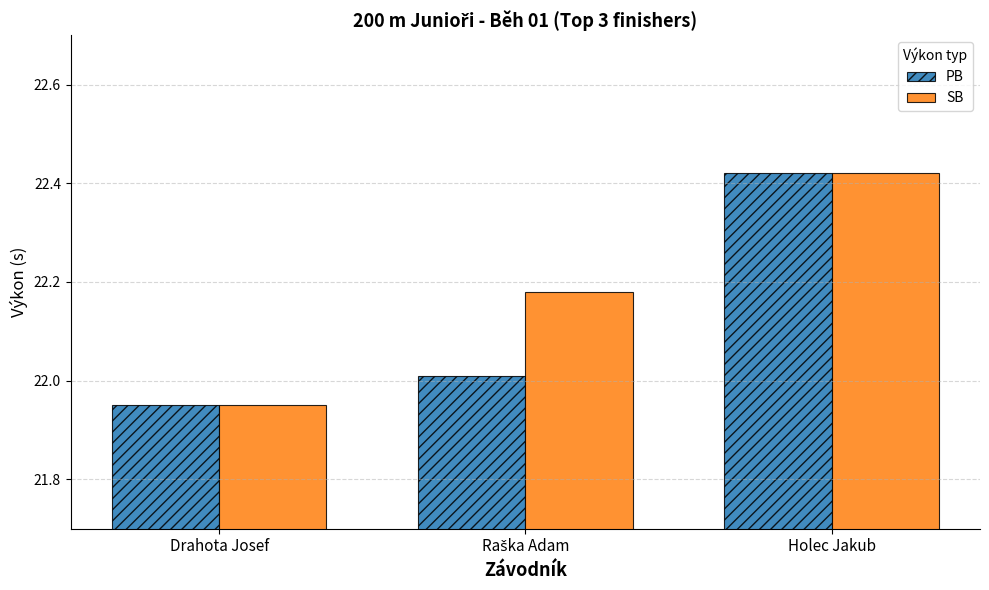

Which series has the largest total across all categories?

SB